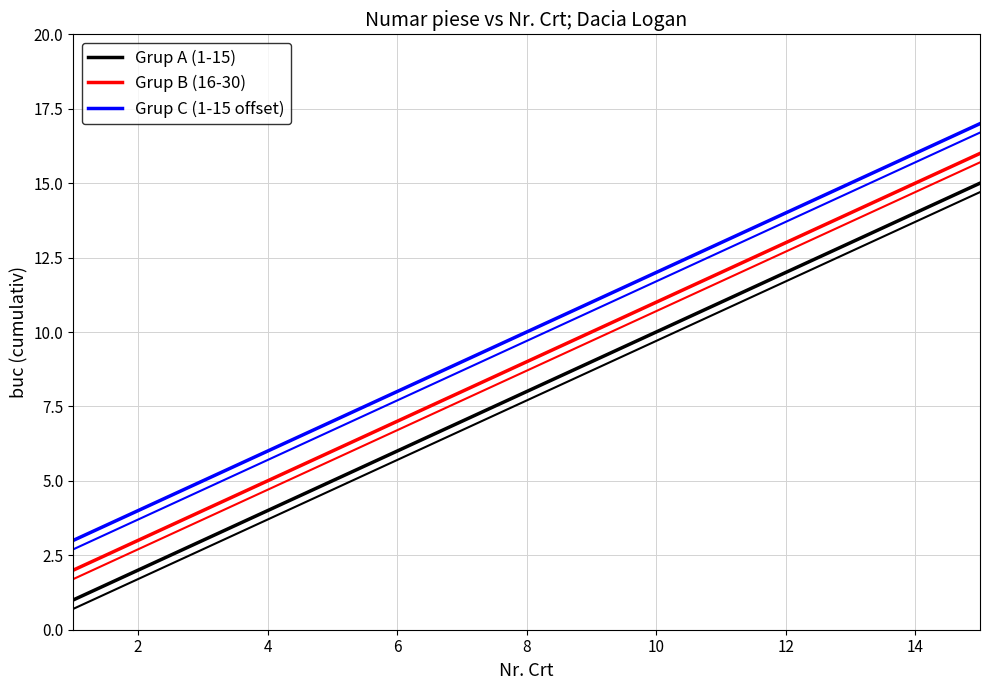

True or false: Grup B (16-30) and Grup A (1-15) cross at least once.

False